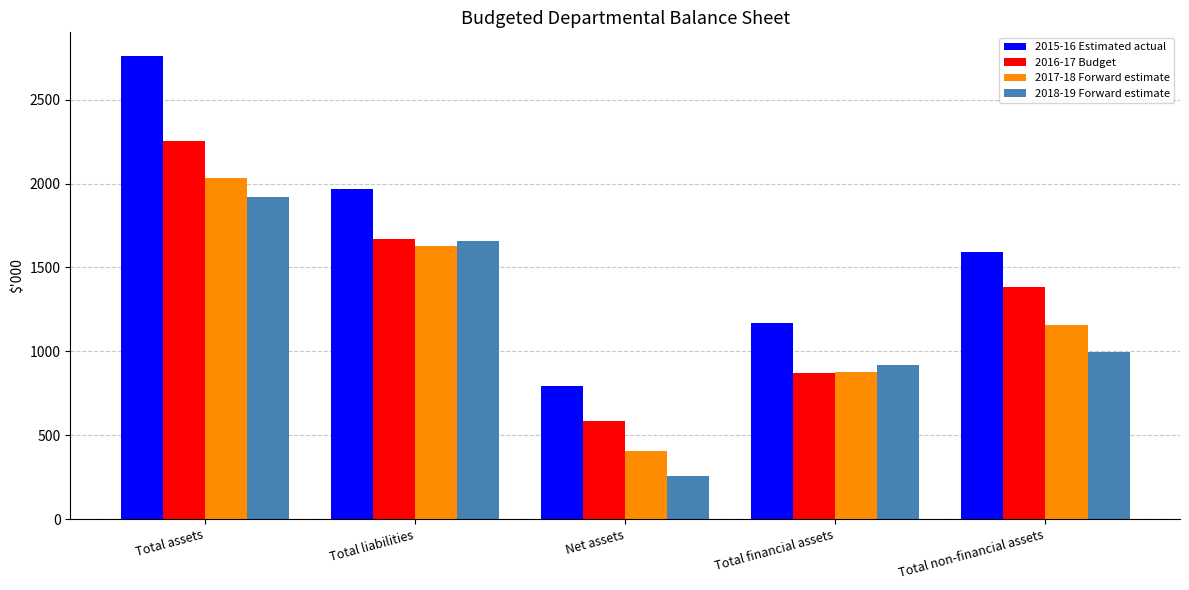

Which series changed the most between Total assets and Total non-financial assets?

2015-16 Estimated actual